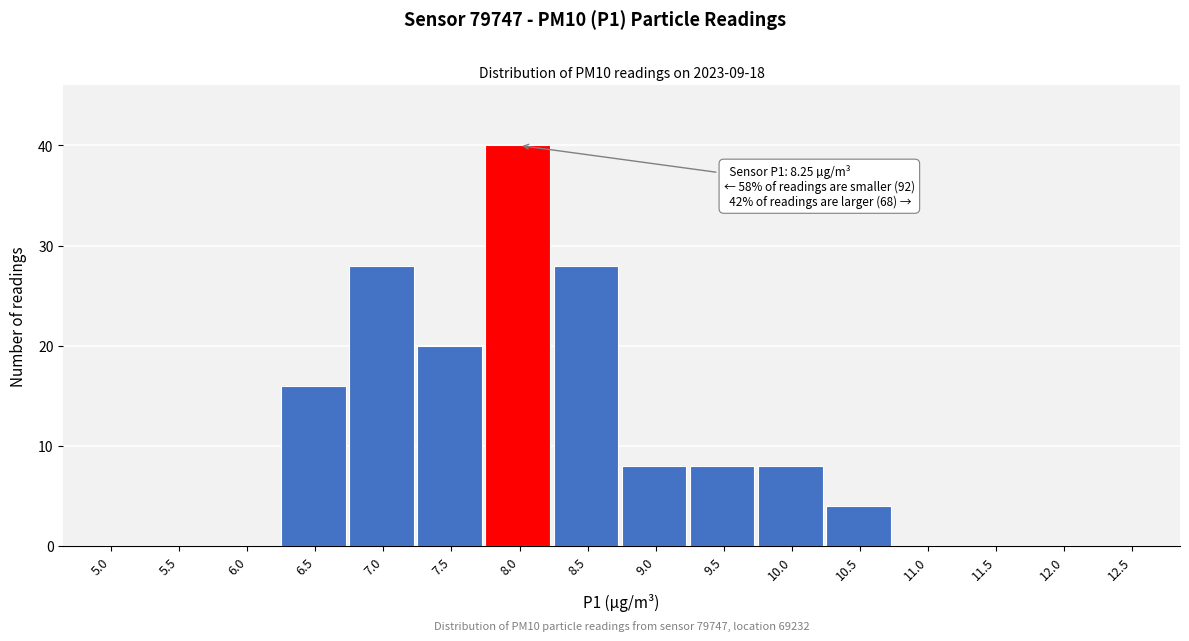

Reading left to right, extract all data points from this chart.

5.0=0	5.5=0	6.0=0	6.5=16	7.0=28	7.5=20	8.0=40	8.5=28	9.0=8	9.5=8	10.0=8	10.5=4	11.0=0	11.5=0	12.0=0	12.5=0